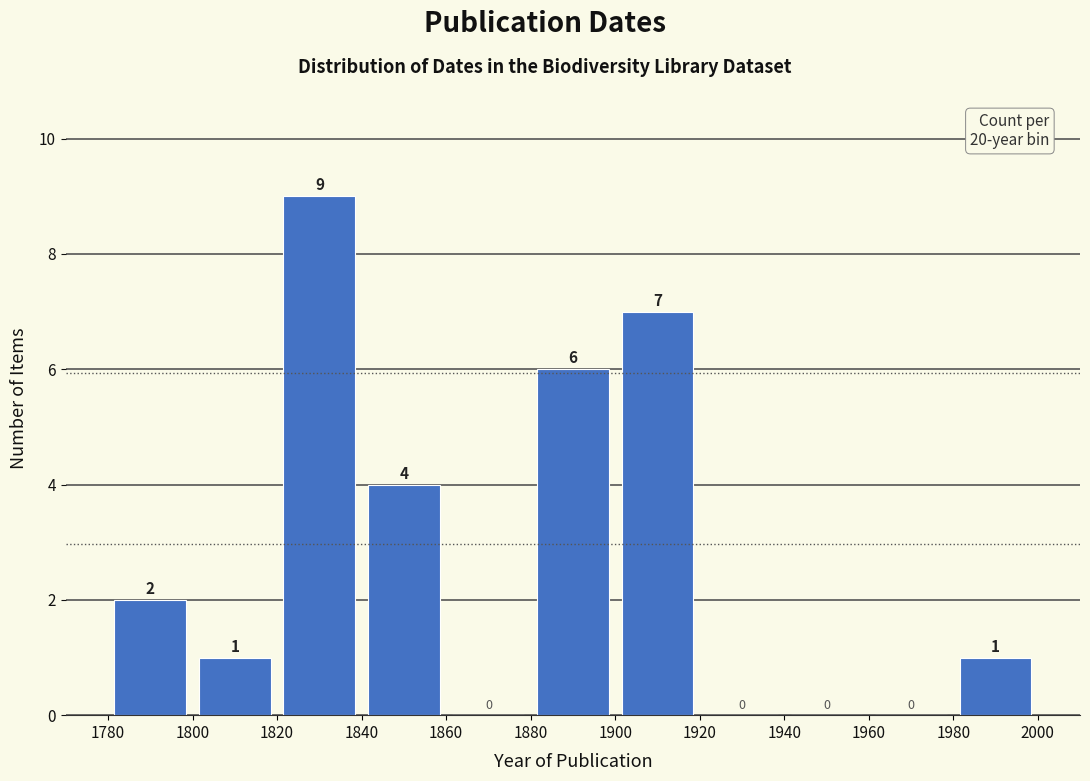

Over which range of the x-axis is the bar tallest?

1820 to 1840